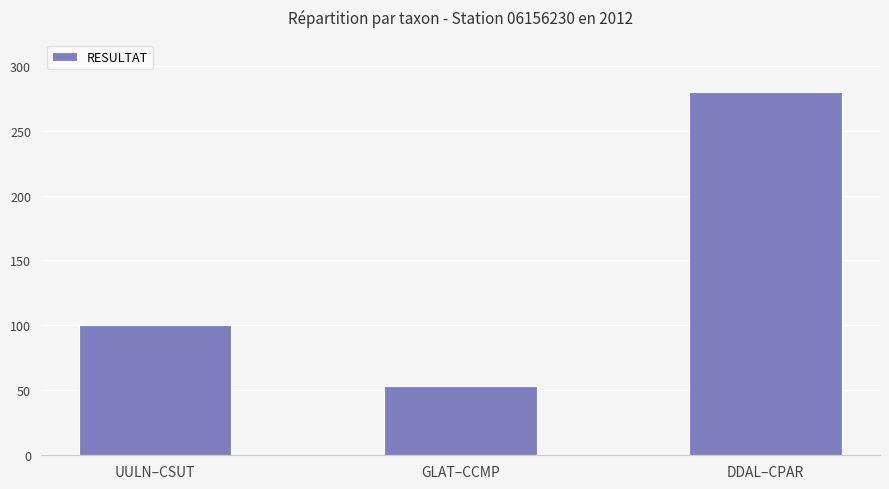

What is the change in value from UULN–CSUT to DDAL–CPAR?

+180